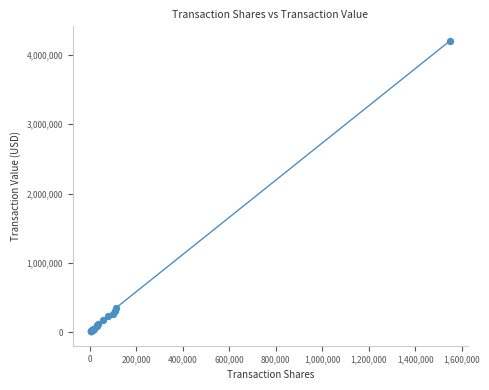

What Y value in the scatter plot is closest to 2108591?

349019